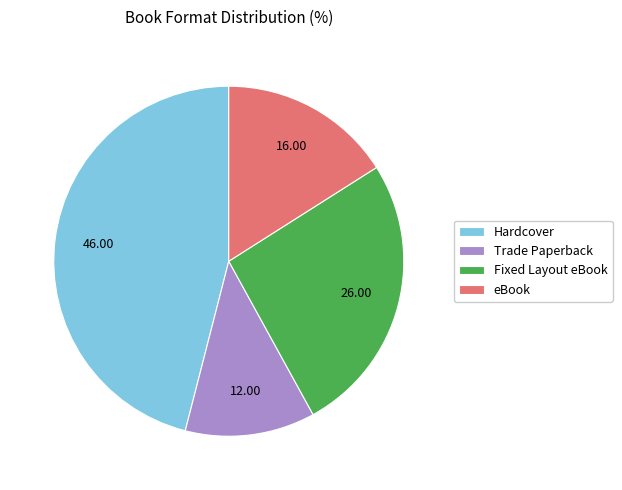

Does Hardcover account for over 50% of the chart?

No